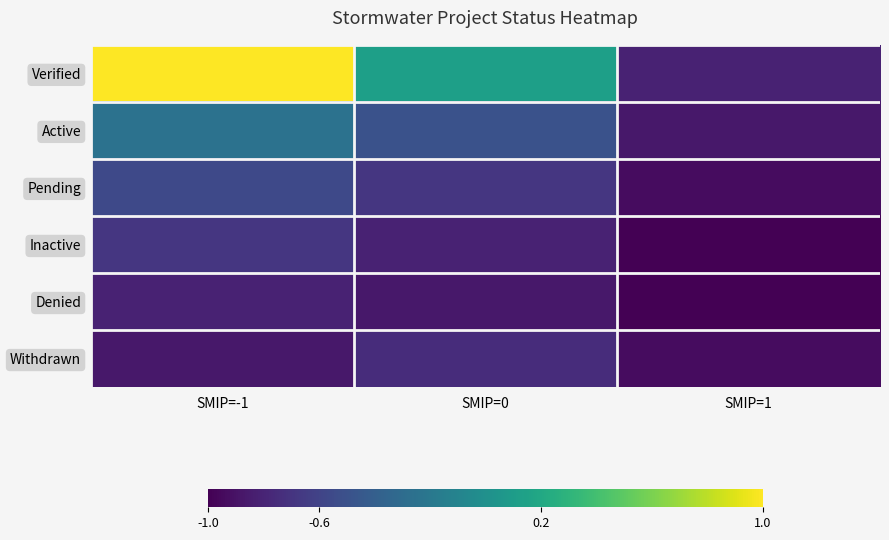

Which series has the largest total across all categories?

Verified